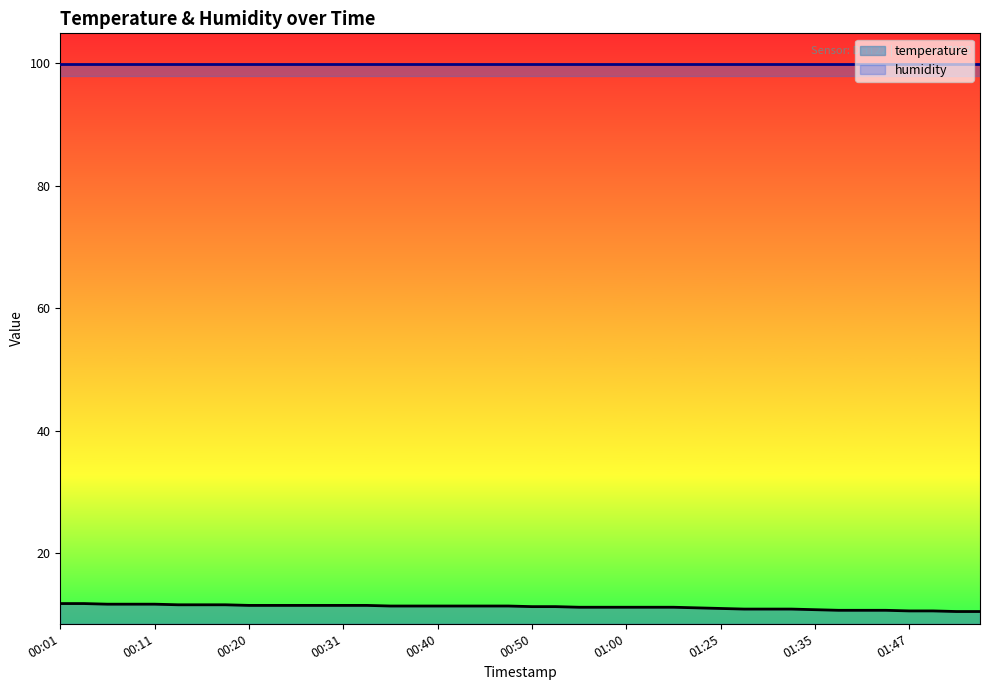

What is the difference between the maximum and minimum values in the temperature series?

1.3